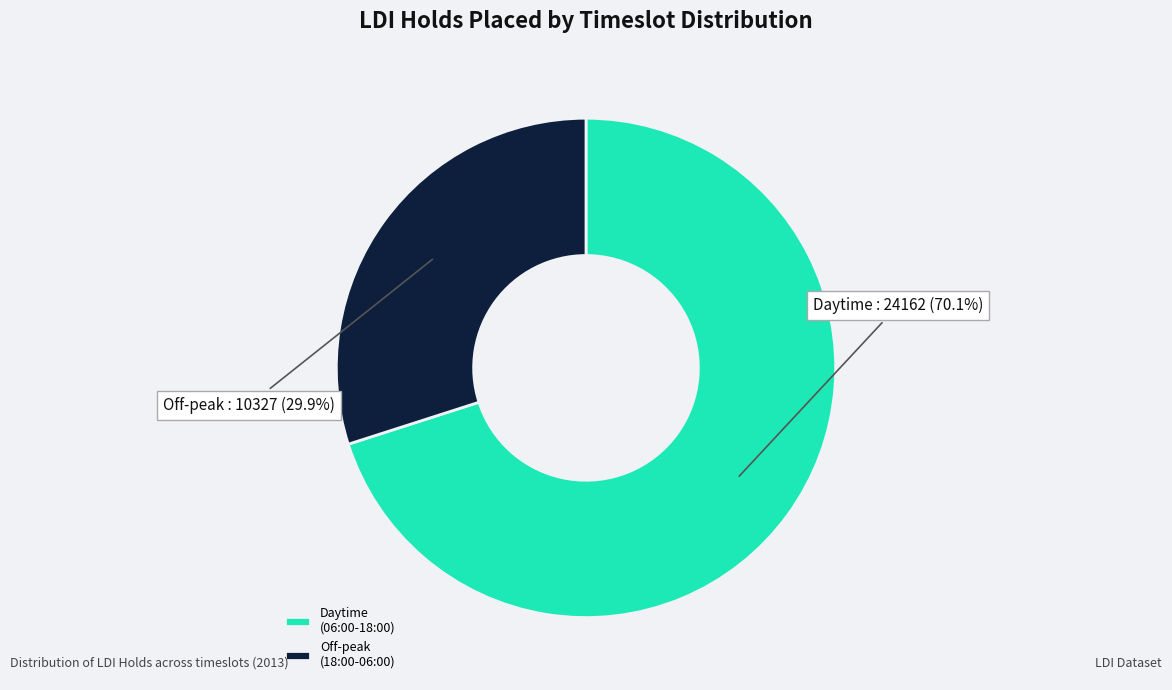

To the nearest percent, what is the difference between the largest and smallest slice percentages?

40%